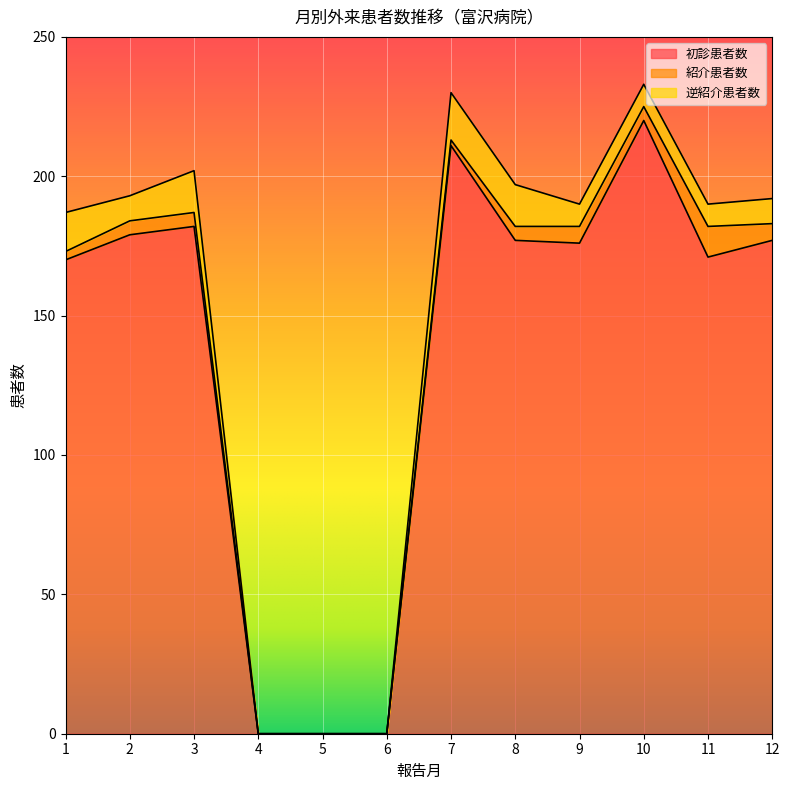

Count the number of data series in this chart.

3